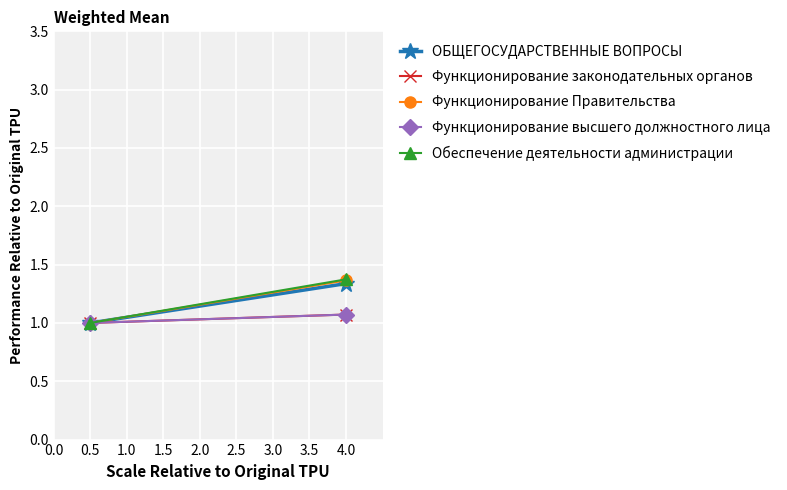

Which series has the largest total across all categories?

Обеспечение деятельности администрации